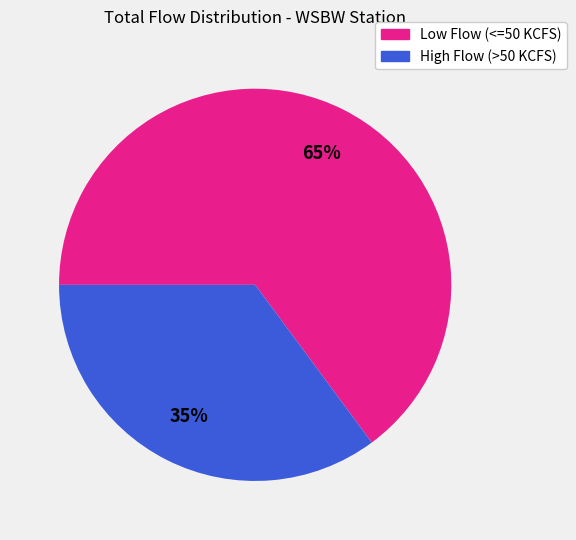

Is there any slice that represents more than half of the pie?

Yes